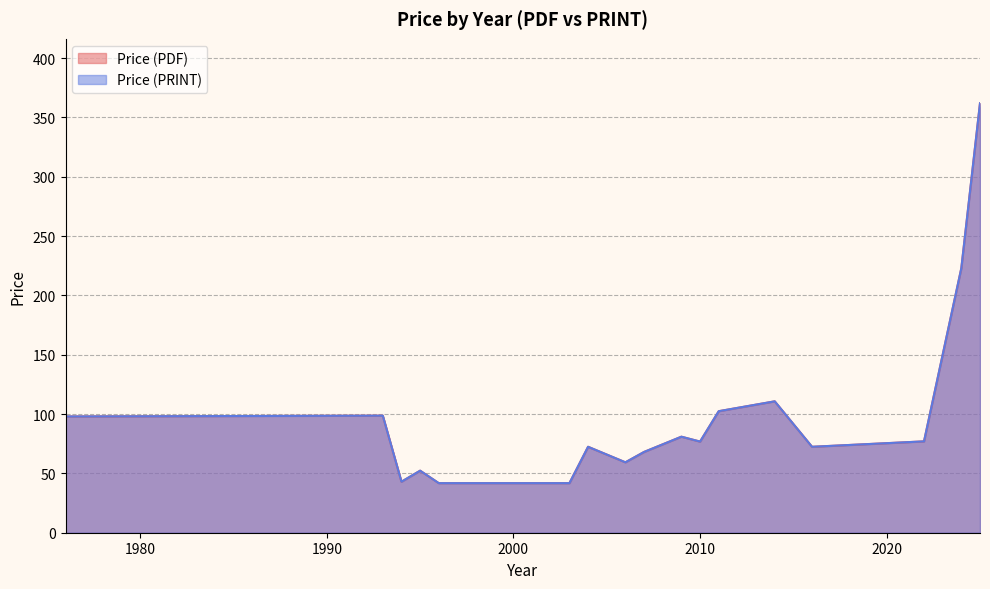

Does the chart display data point markers on the line(s)?

No